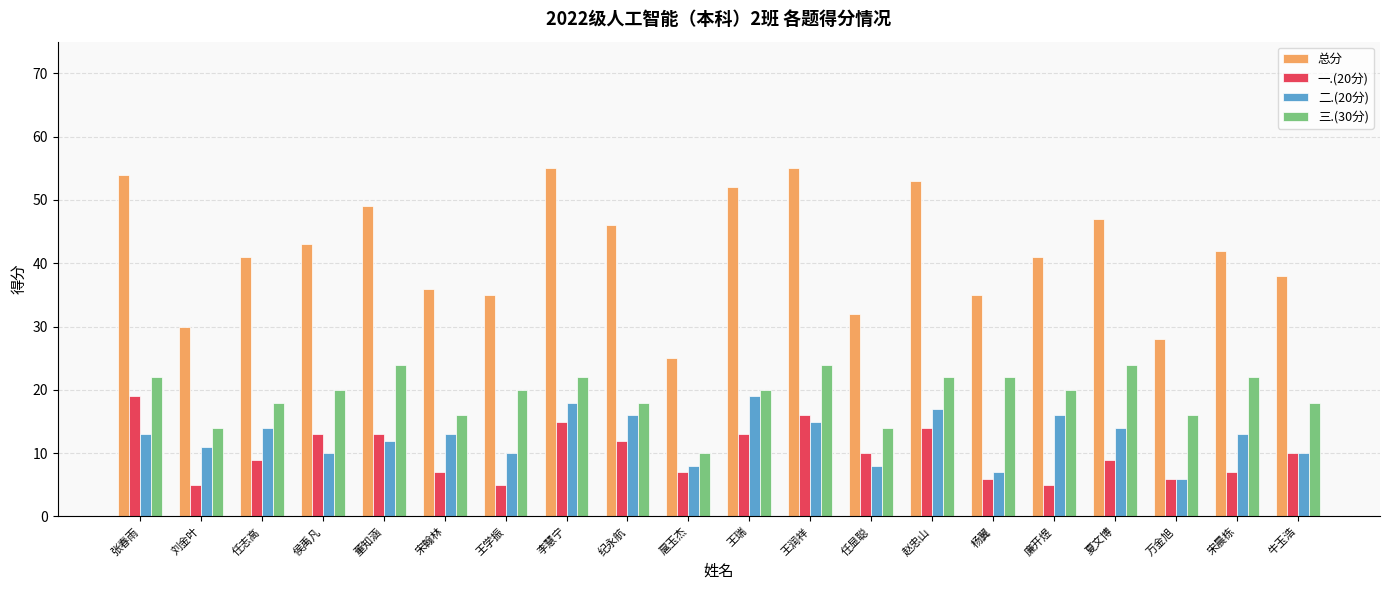

How many distinct data groups are displayed?

4